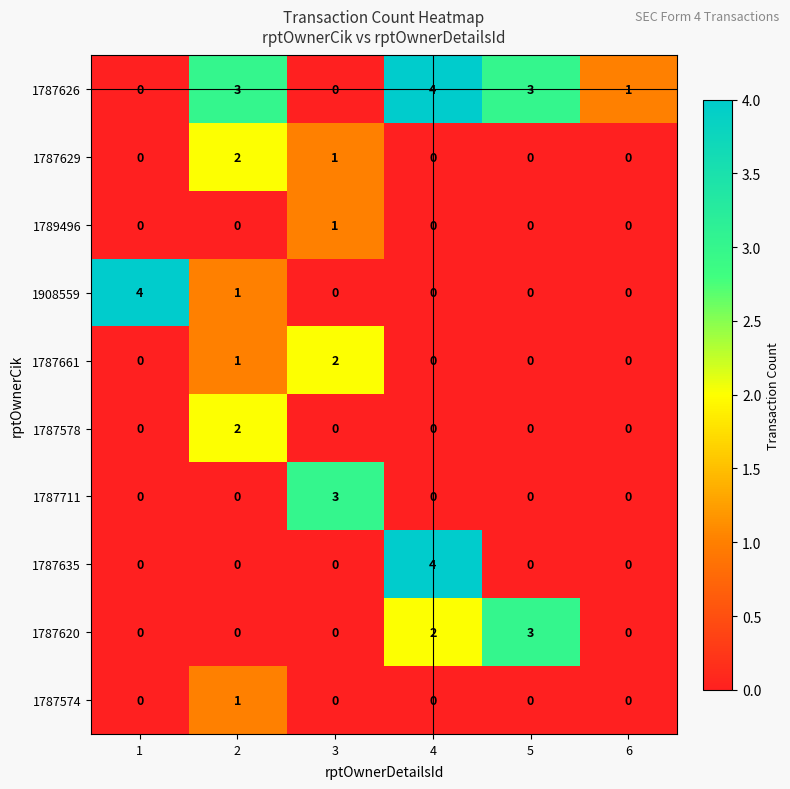

What is the maximum value for 1787635?

4